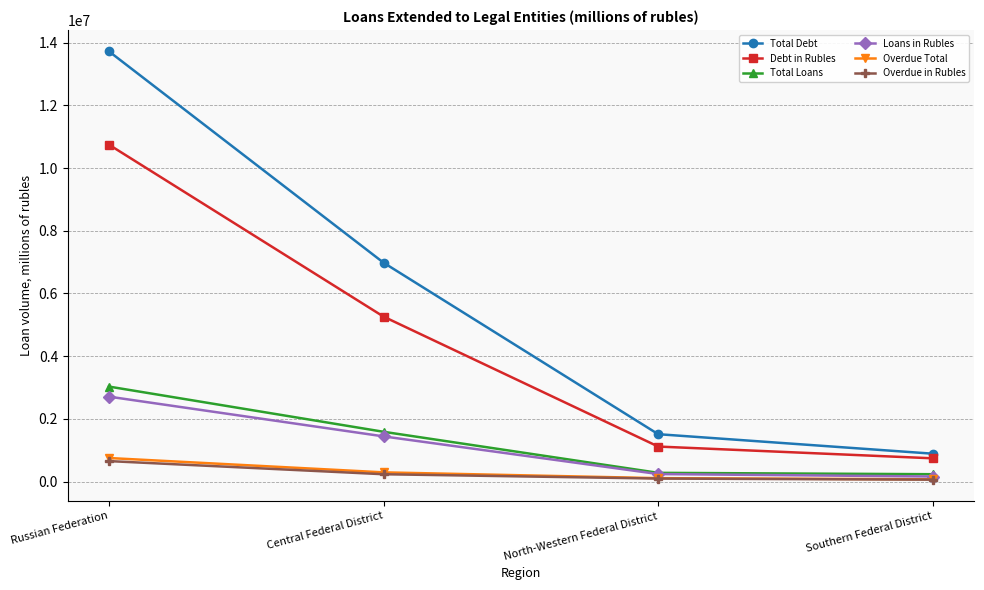

What is the sum of the Overdue in Rubles values at Russian Federation and North-Western Federal District?

745183